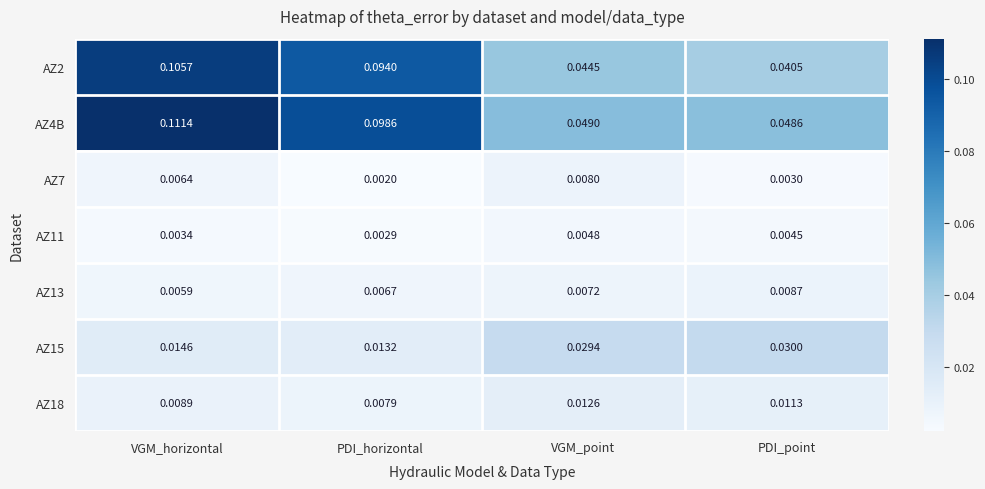

List the series in order of their peak value, highest first.

AZ4B, AZ2, AZ15, AZ18, AZ13, AZ7, AZ11